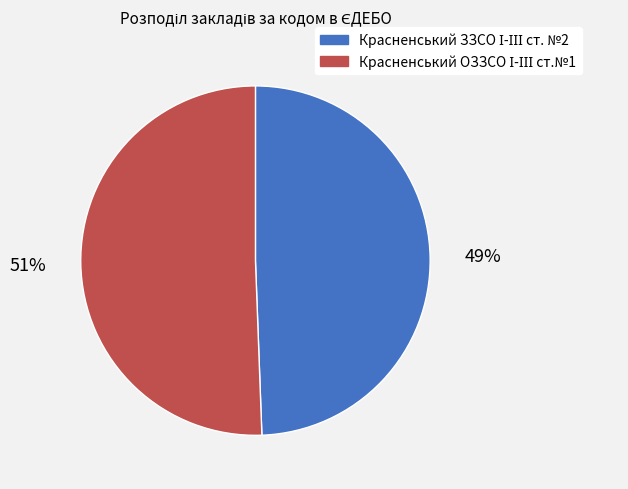

Is there any slice that represents more than half of the pie?

Yes